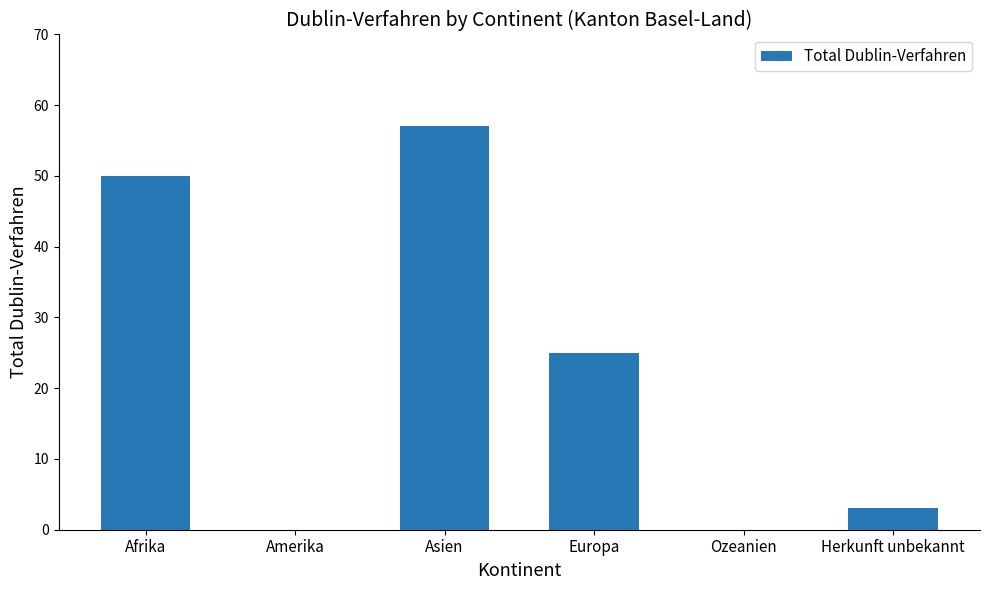

How many series are shown in this chart?

1